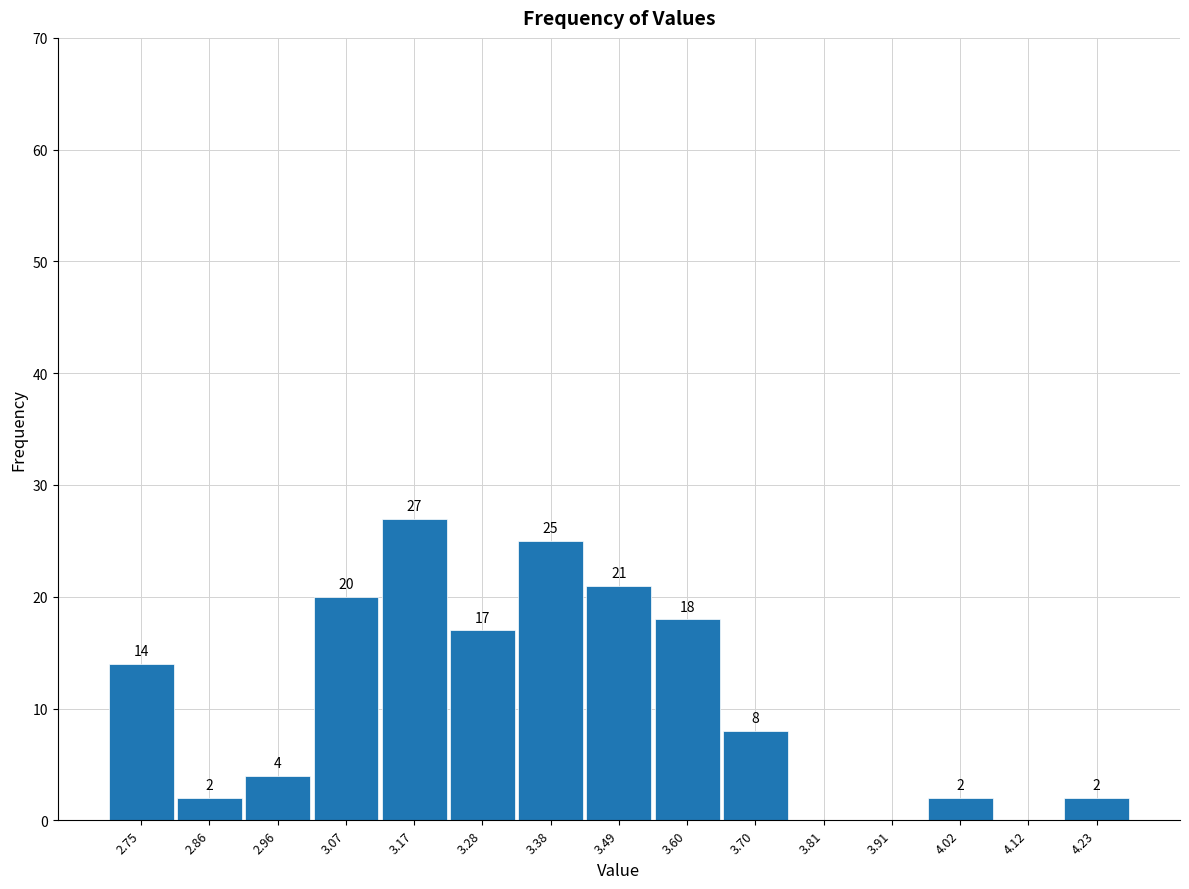

Which range on the x-axis has the tallest bar?

3.12 to 3.22